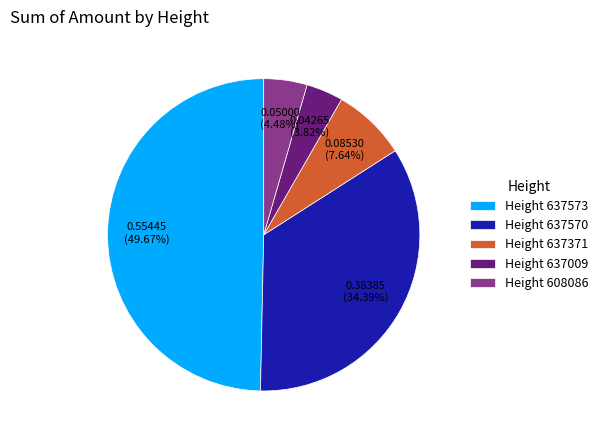

Combined, do Height 637371 and Height 637009 account for over 50%?

No